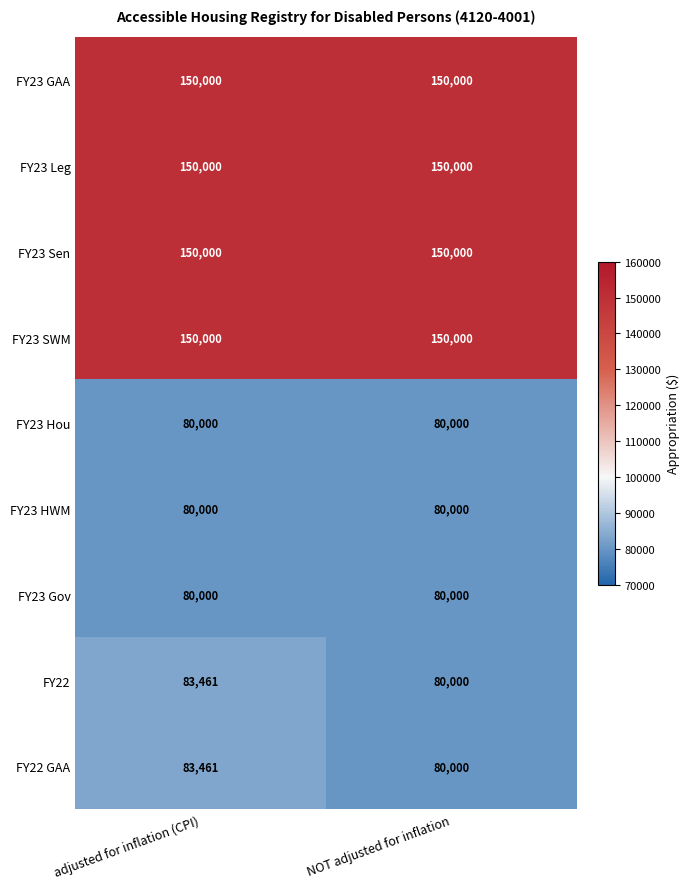

What is the sum of the FY23 GAA values at NOT adjusted for inflation and adjusted for inflation (CPI)?

300000